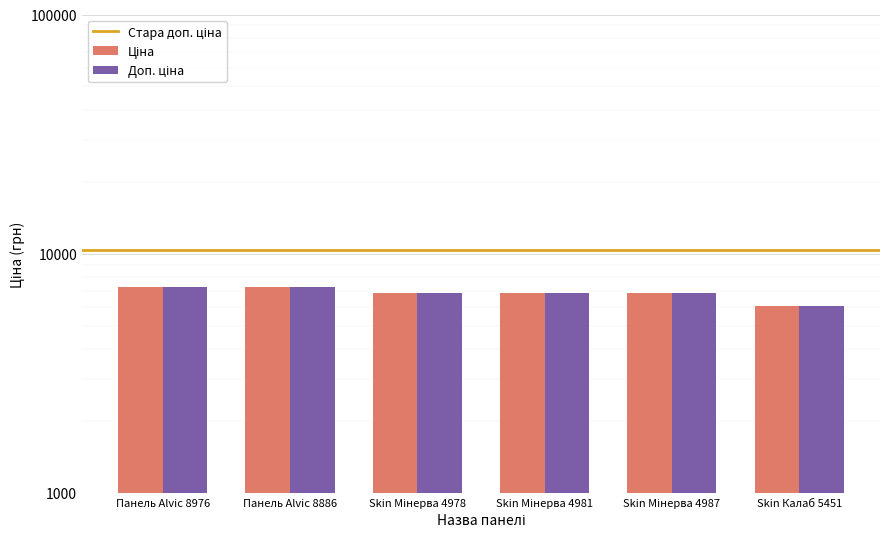

Is it true that Доп. ціна equals 11180.6 at Панель Alvic 8886?

False